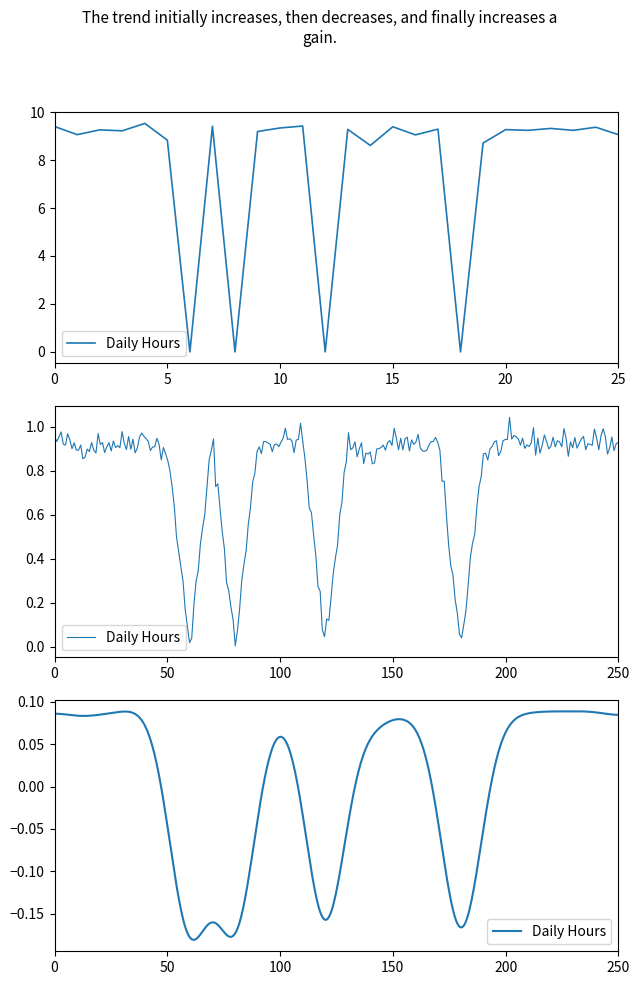

List the labels in order of value, largest first.

5, 12, 8, 1, 16, 25, 11, 23, 18, 14, 21, 3, 22, 24, 4, 10, 2, 26, 17, 6, 20, 15, 7, 9, 13, 19